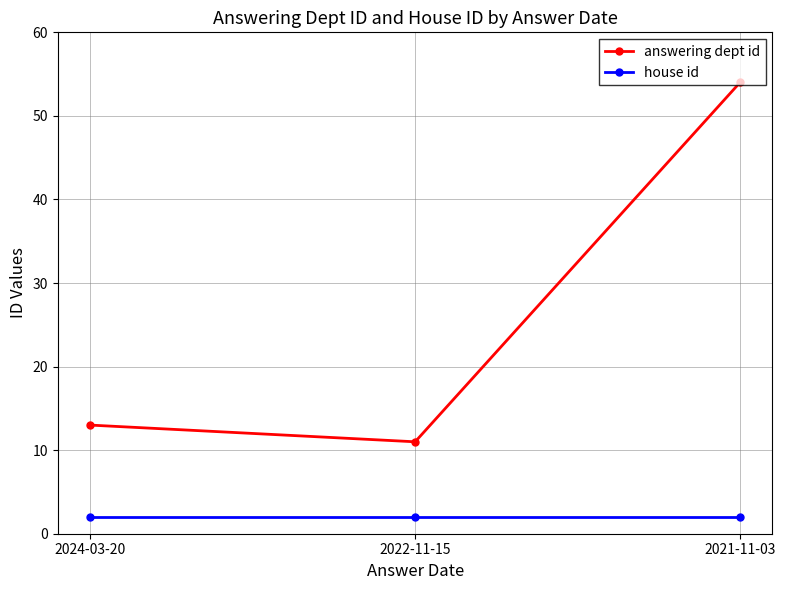

Which category has the lowest value in the answering dept id series?

2022-11-15